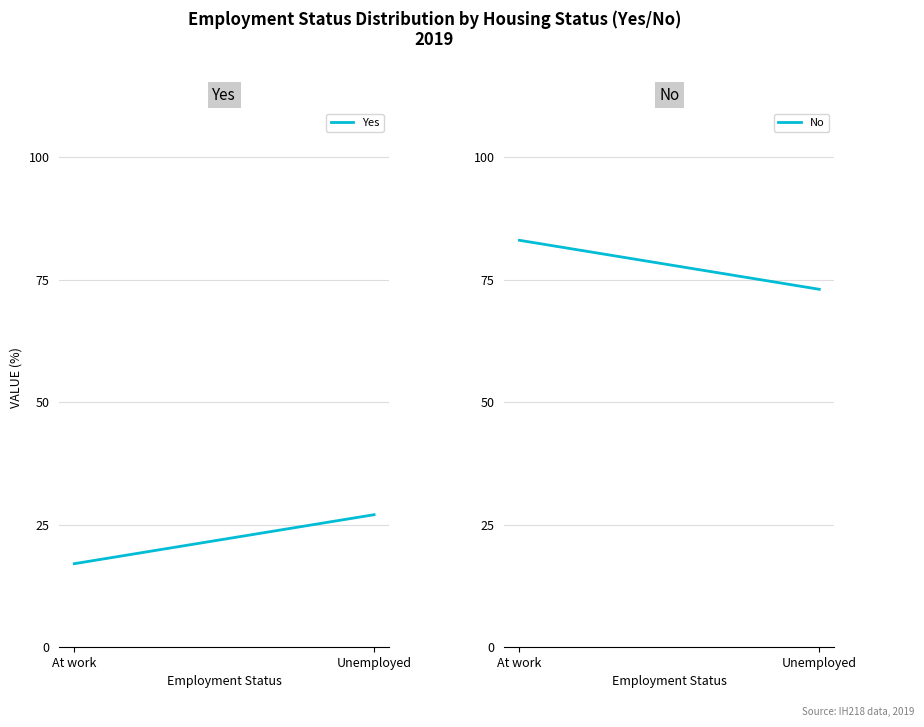

At which category is the sum across all series the highest?

At work